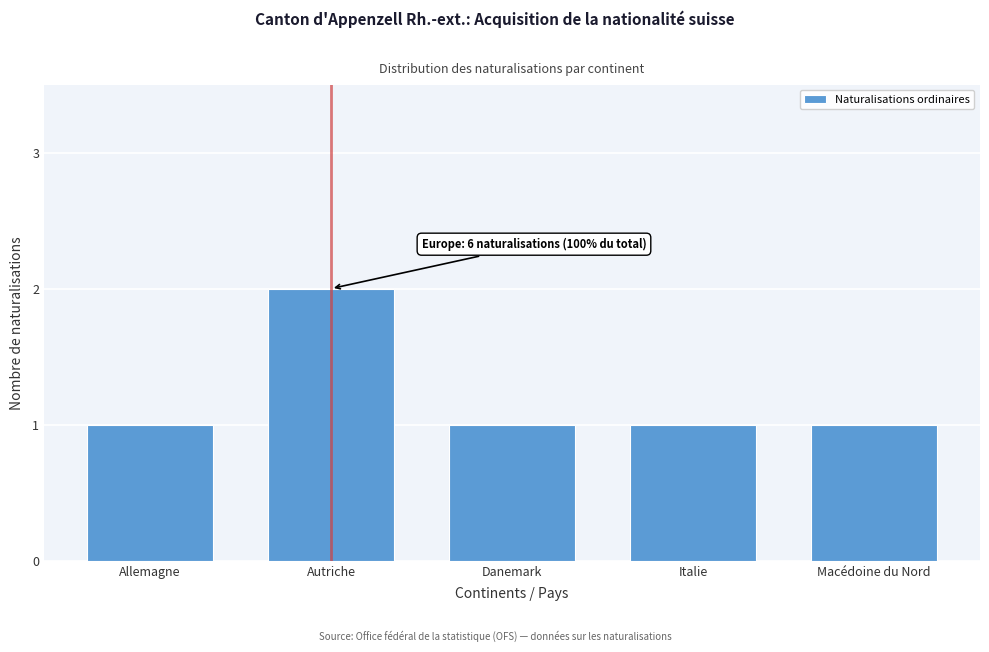

Reading right to left, list all the values displayed in this chart.

1	1	1	2	1